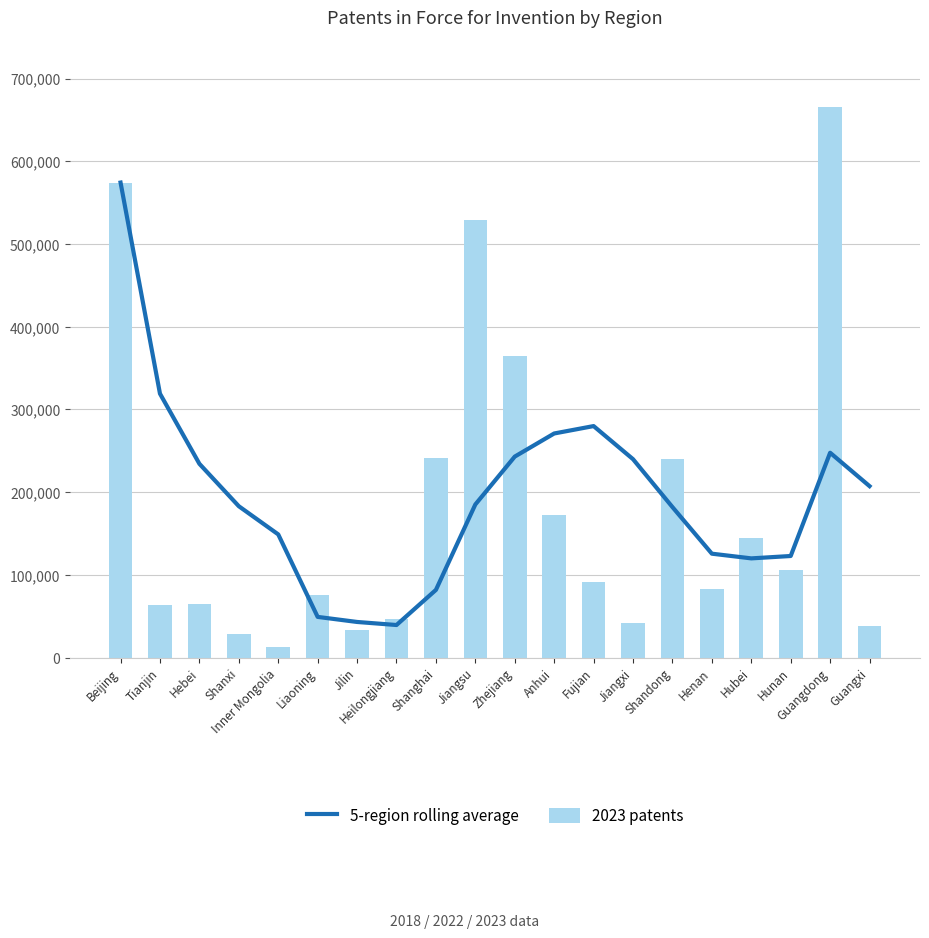

At which category does the chart reach its minimum across all series?

Inner Mongolia